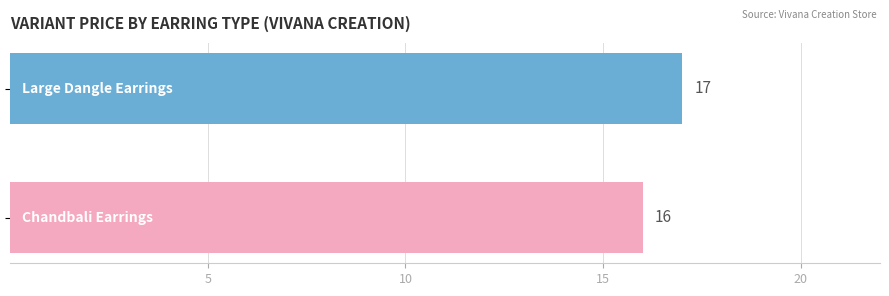

What is the smallest value displayed?

16